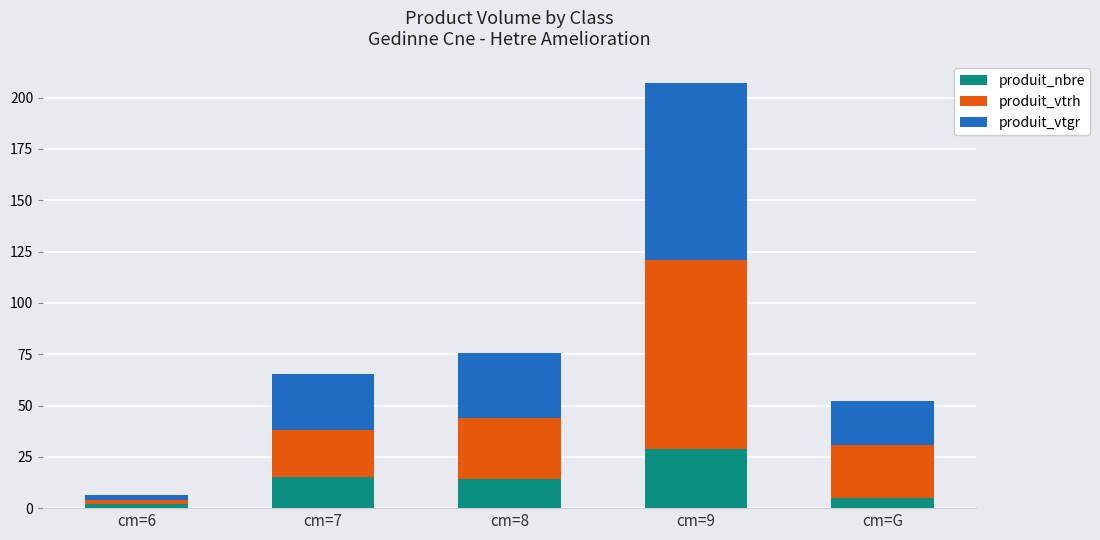

At which category is the sum across all series the highest?

cm=9